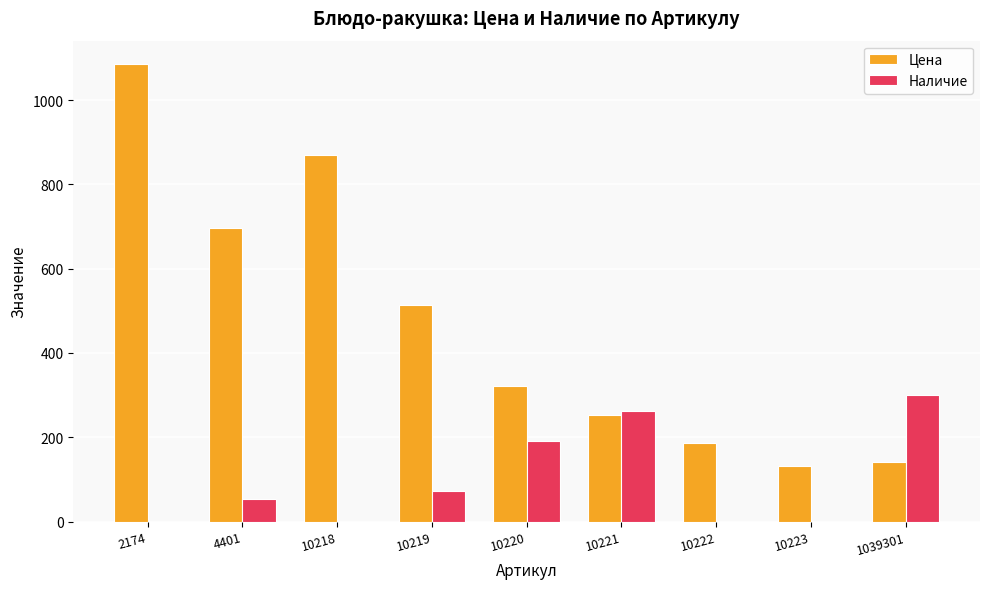

What is the spread (max minus min) of values at 1039301?

159